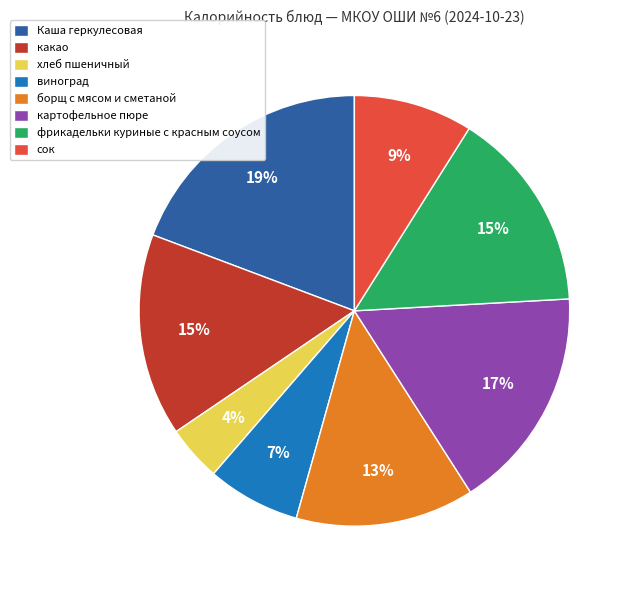

Count the number of slices in the pie.

8